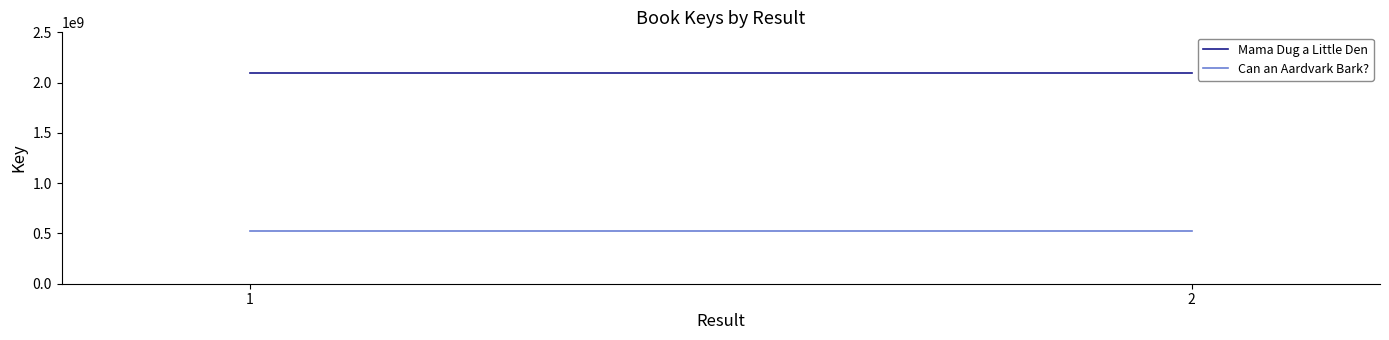

What are all the series names shown in the legend?

Mama Dug a Little Den, Can an Aardvark Bark?